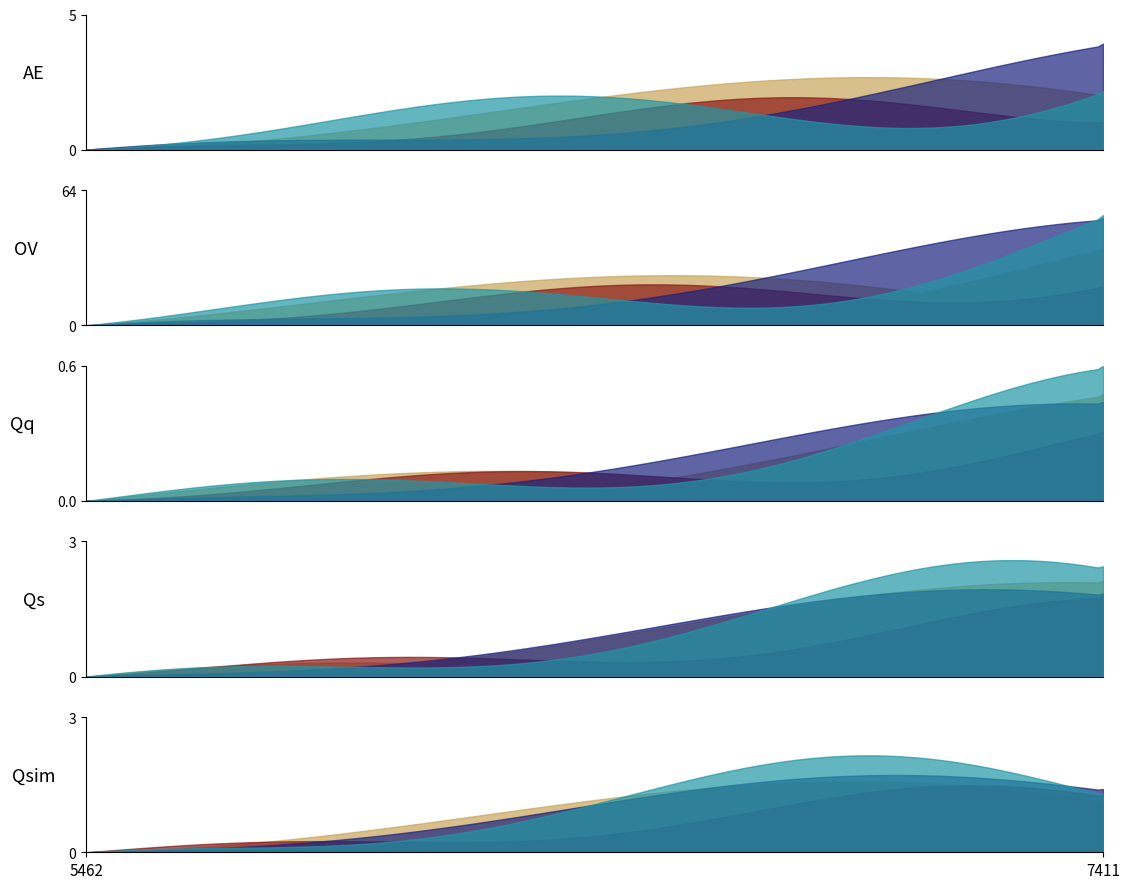

Between 7401 and 7411, which is larger?

7411